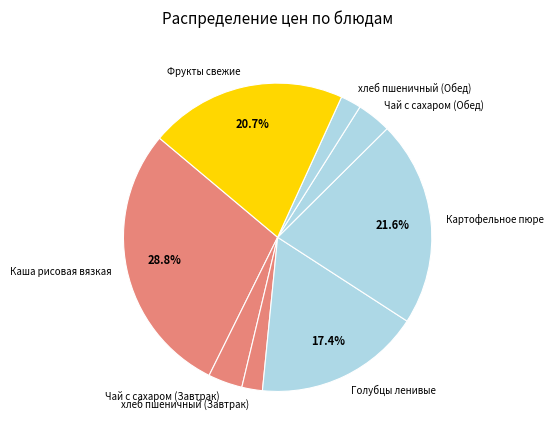

How many segments does this pie chart have?

8